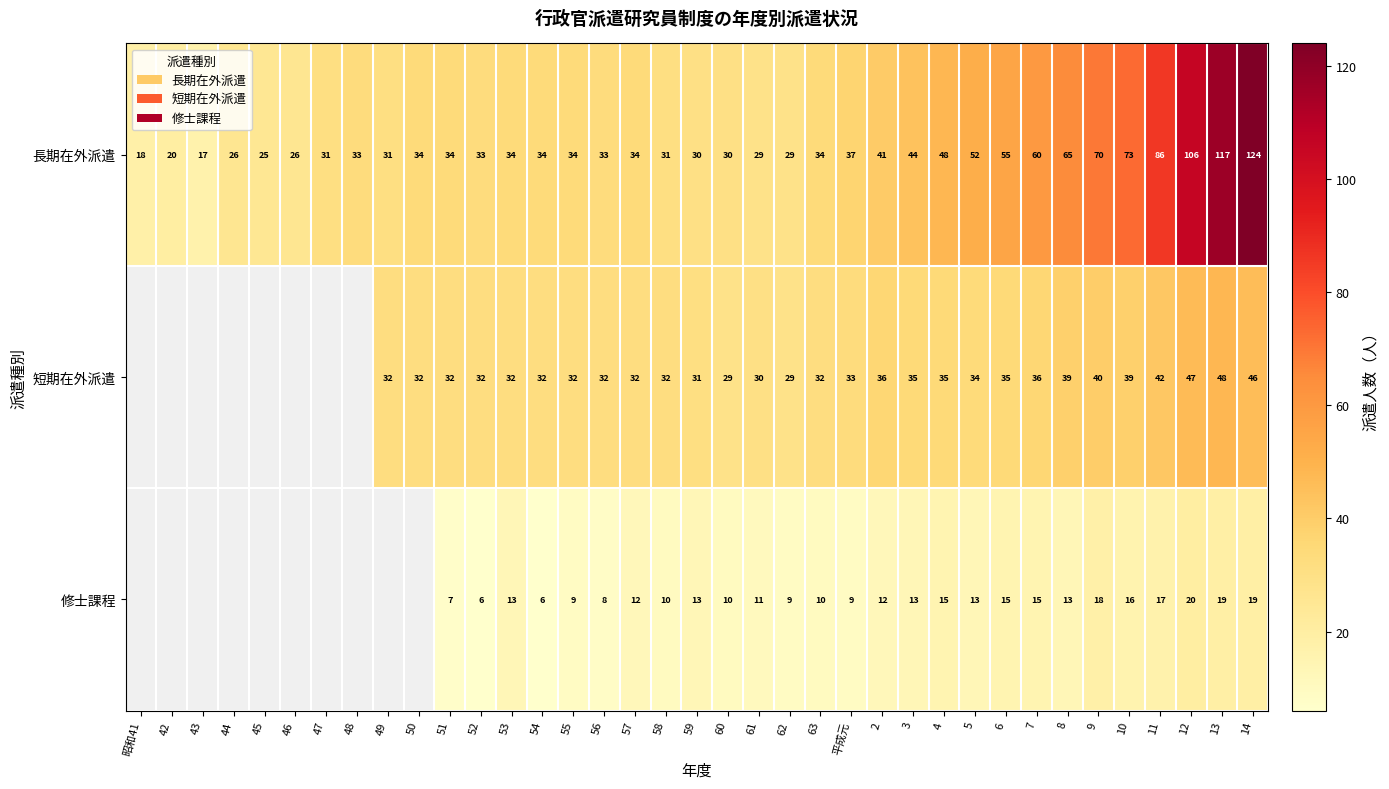

Which has a higher value, 58 or 50?

50